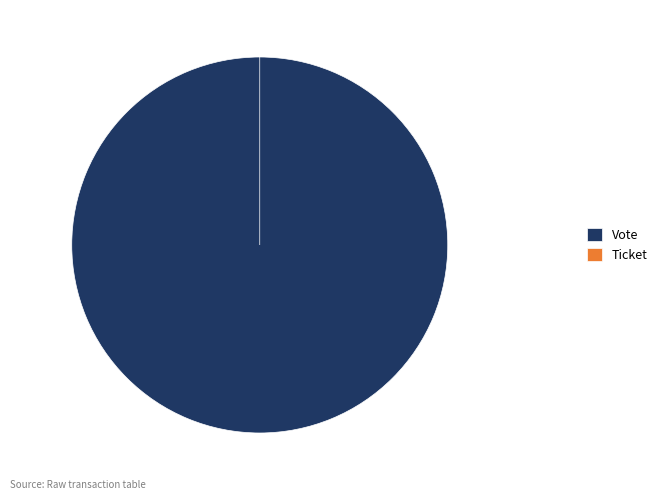

Which category has the smallest portion of the pie?

Ticket